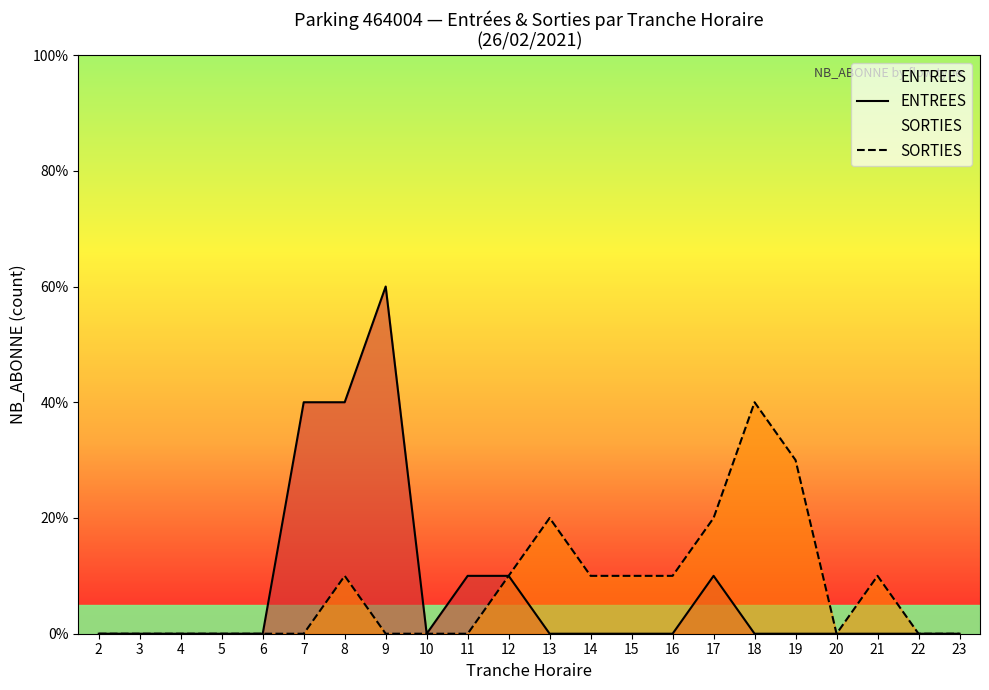

What is the average value of the SORTIES series?

1